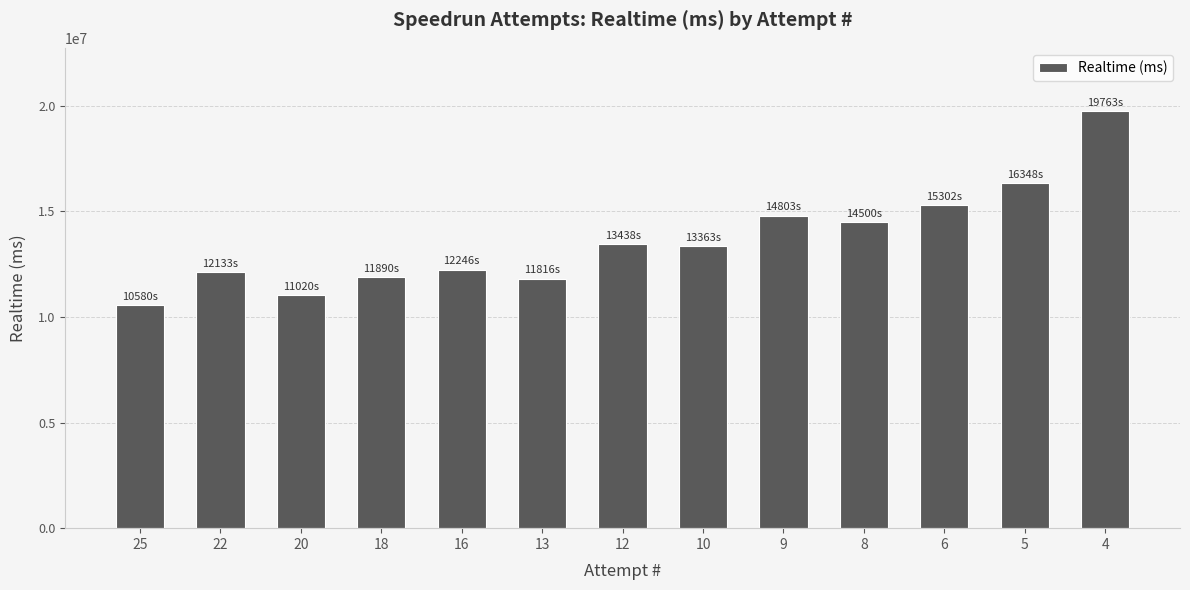

At which category does the chart reach its minimum across all series?

25